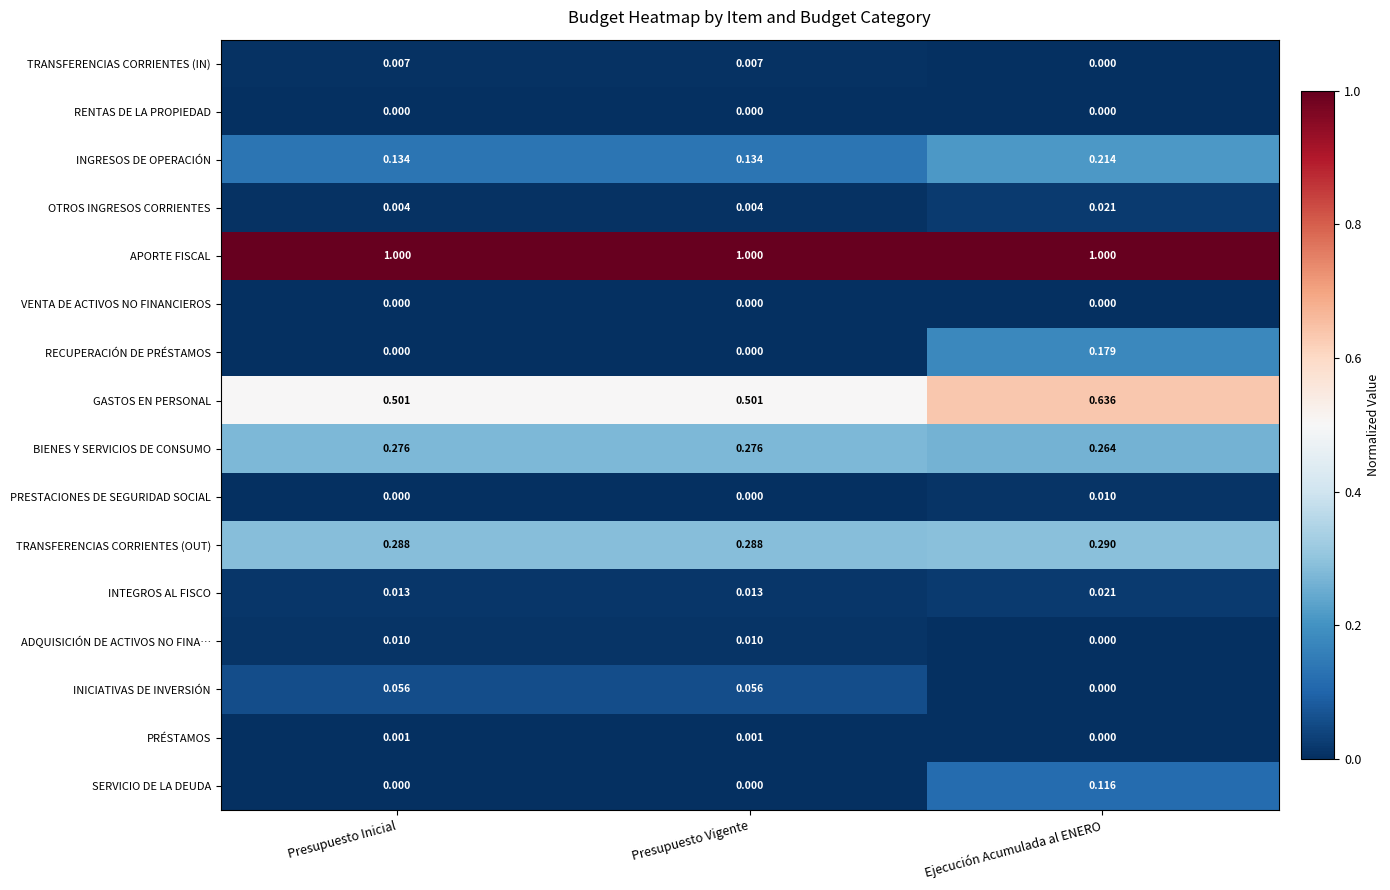

Which series changed the most between Presupuesto Inicial and Ejecución Acumulada al ENERO?

RECUPERACIÓN DE PRÉSTAMOS